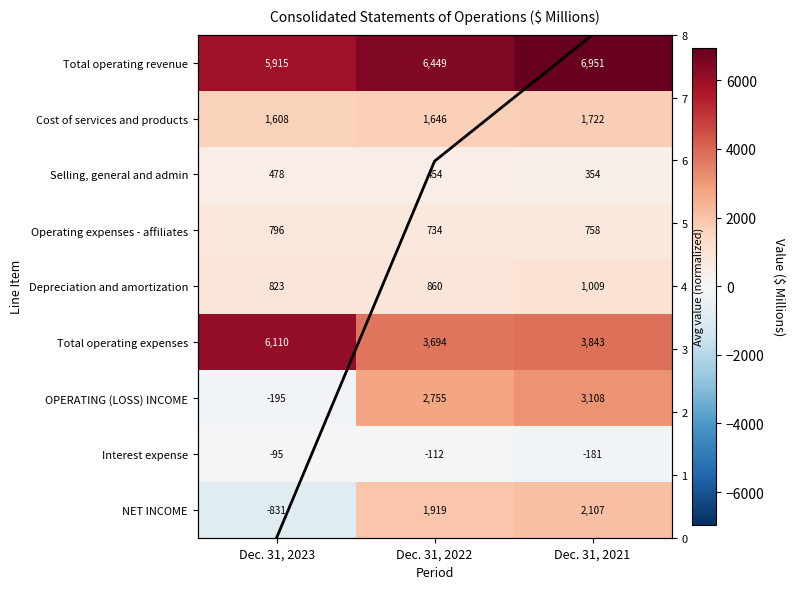

Rank the categories by NET INCOME value from lowest to highest.

Dec. 31, 2023, Dec. 31, 2022, Dec. 31, 2021